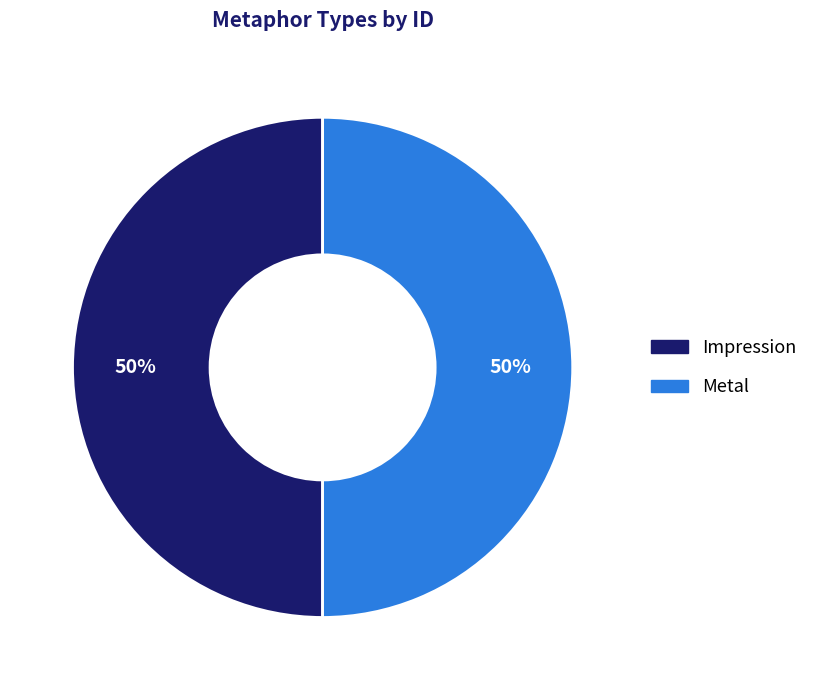

Do Impression and Metal together represent more than half of the pie?

Yes